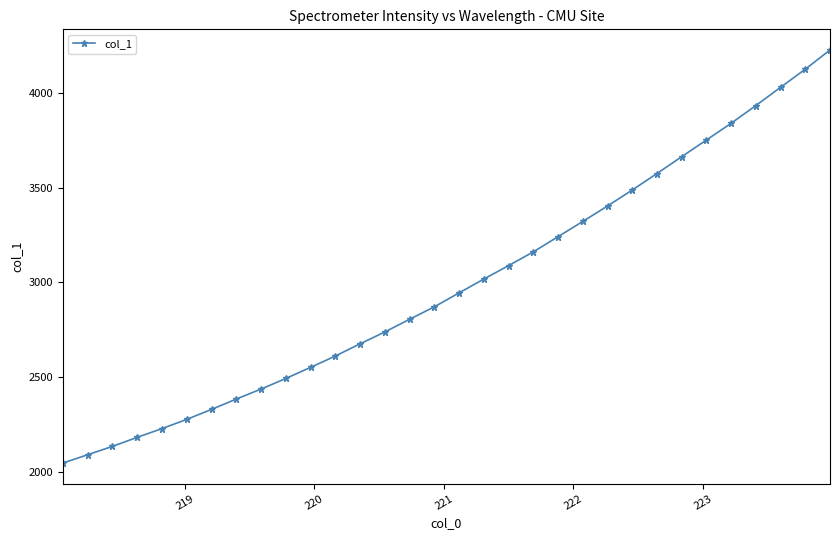

What is the sum of all values?

95677.9